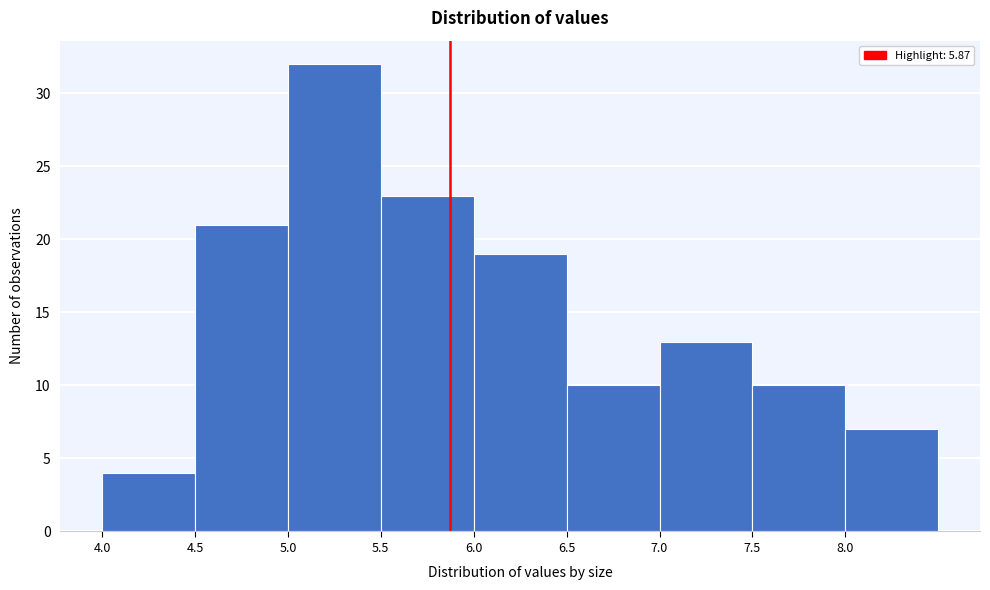

Which range on the x-axis has the tallest bar?

5.0 to 5.5